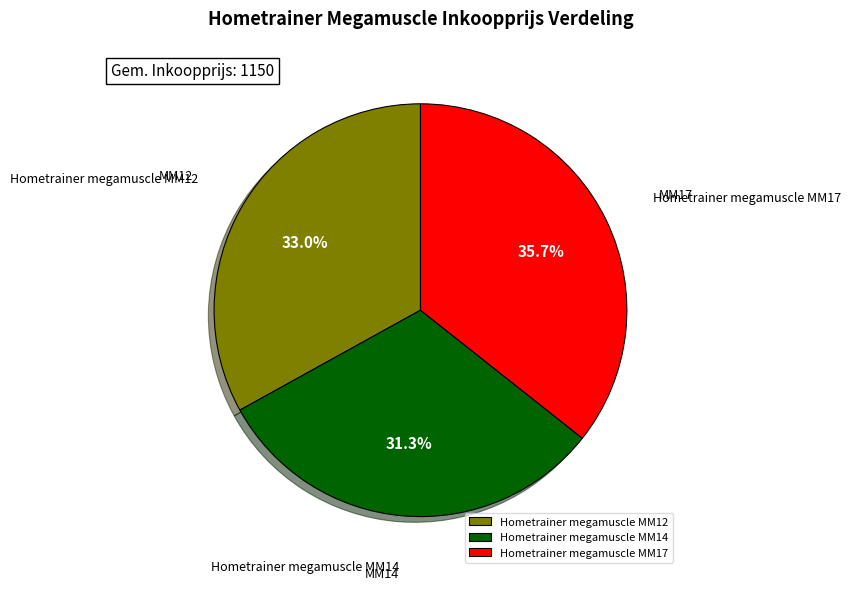

What percentage is NOT represented by Hometrainer megamuscle MM12?

67.0%